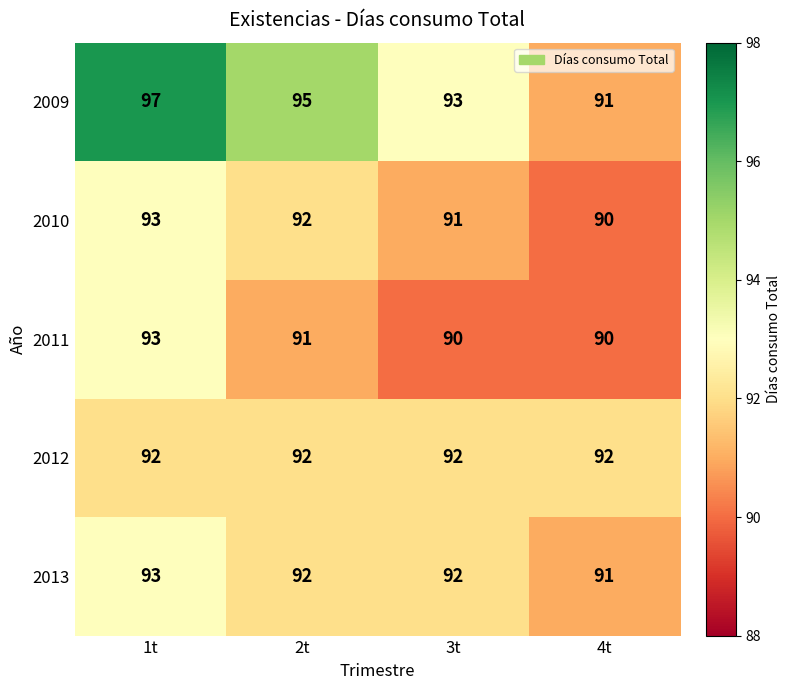

Where does the 2013 series first go above 92?

1t